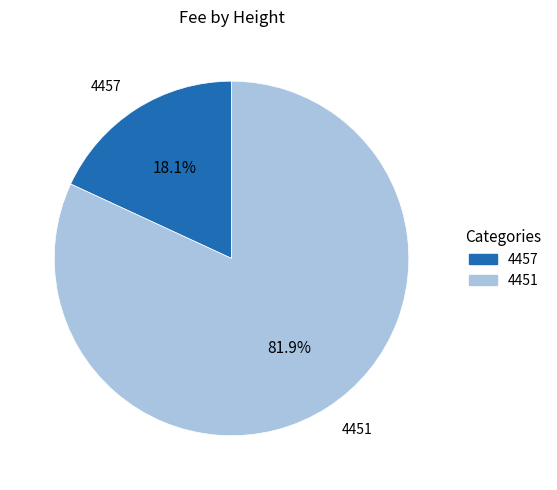

Count the number of slices in the pie.

2